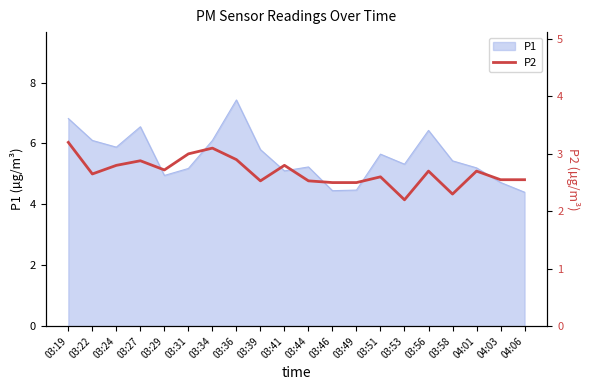

True or false: P1 has a value of 9.1 at 03:56.

False